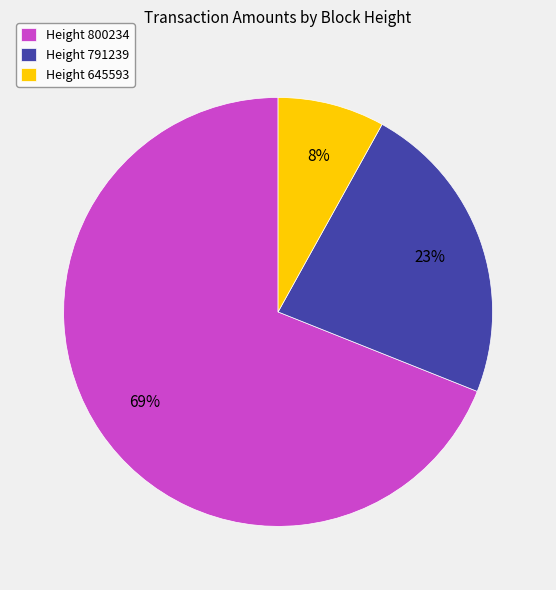

Which category has the biggest portion of the pie?

Height 800234